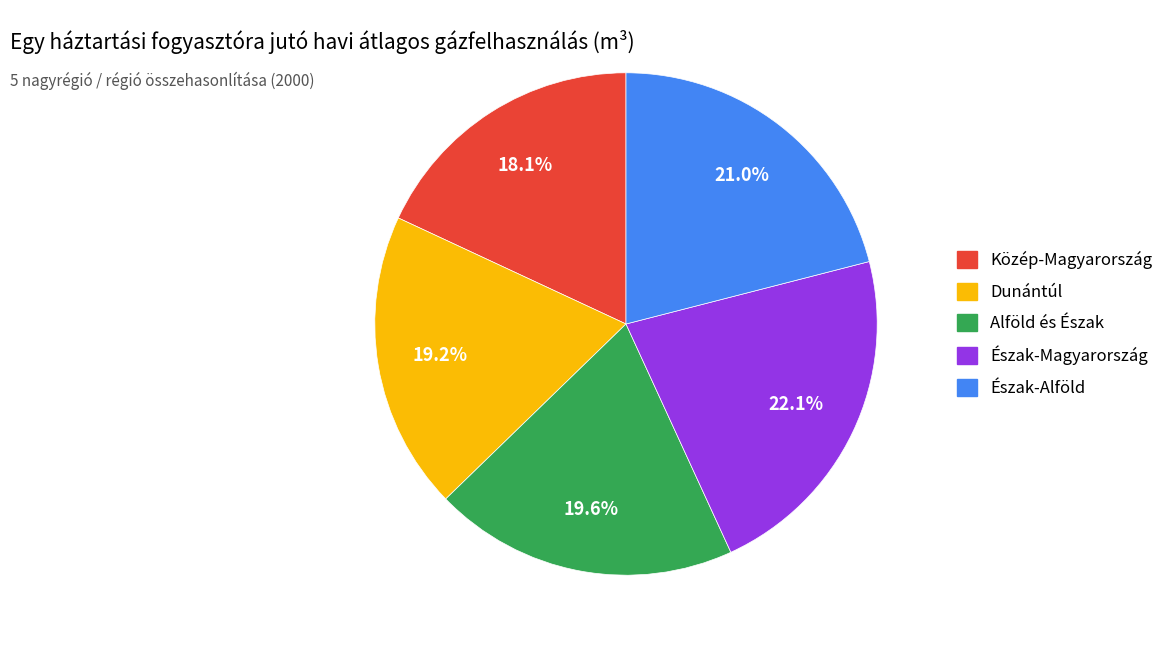

Is it true that Közép-Magyarország is 18% of the pie?

True